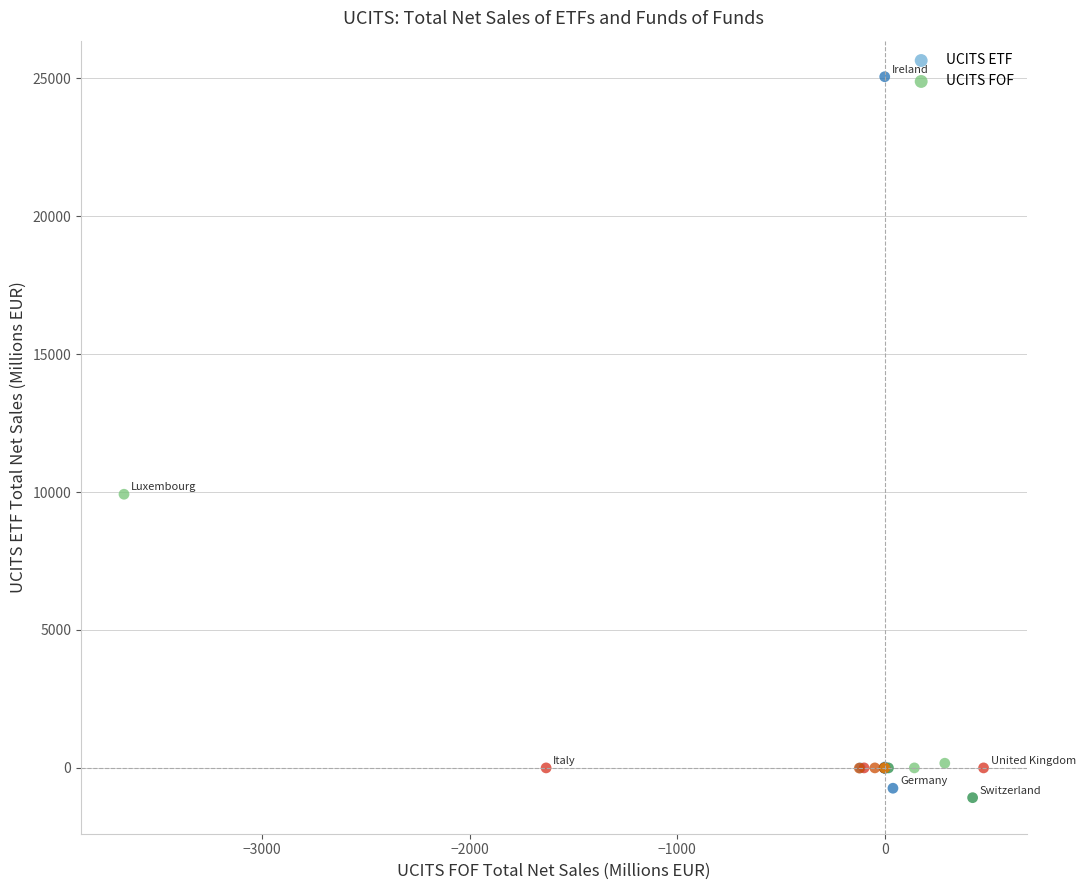

Which series contains the highest Y value?

UCITS ETF